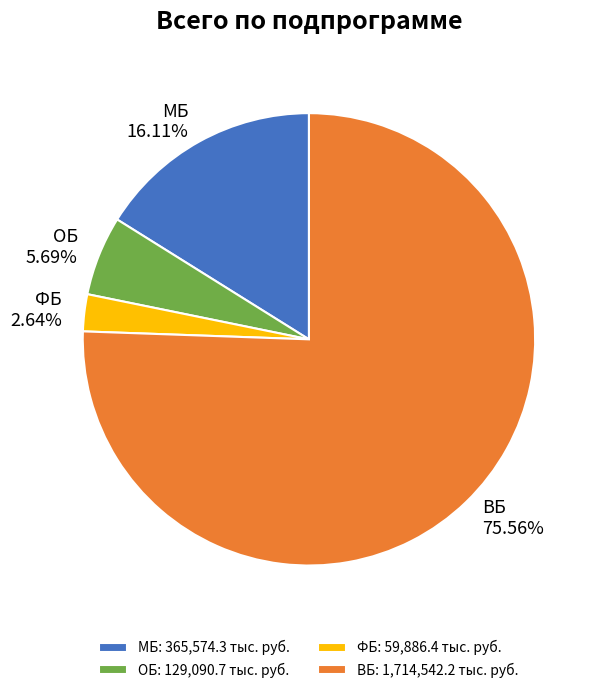

To the nearest percent, what is the difference between the largest and smallest slice percentages?

73%